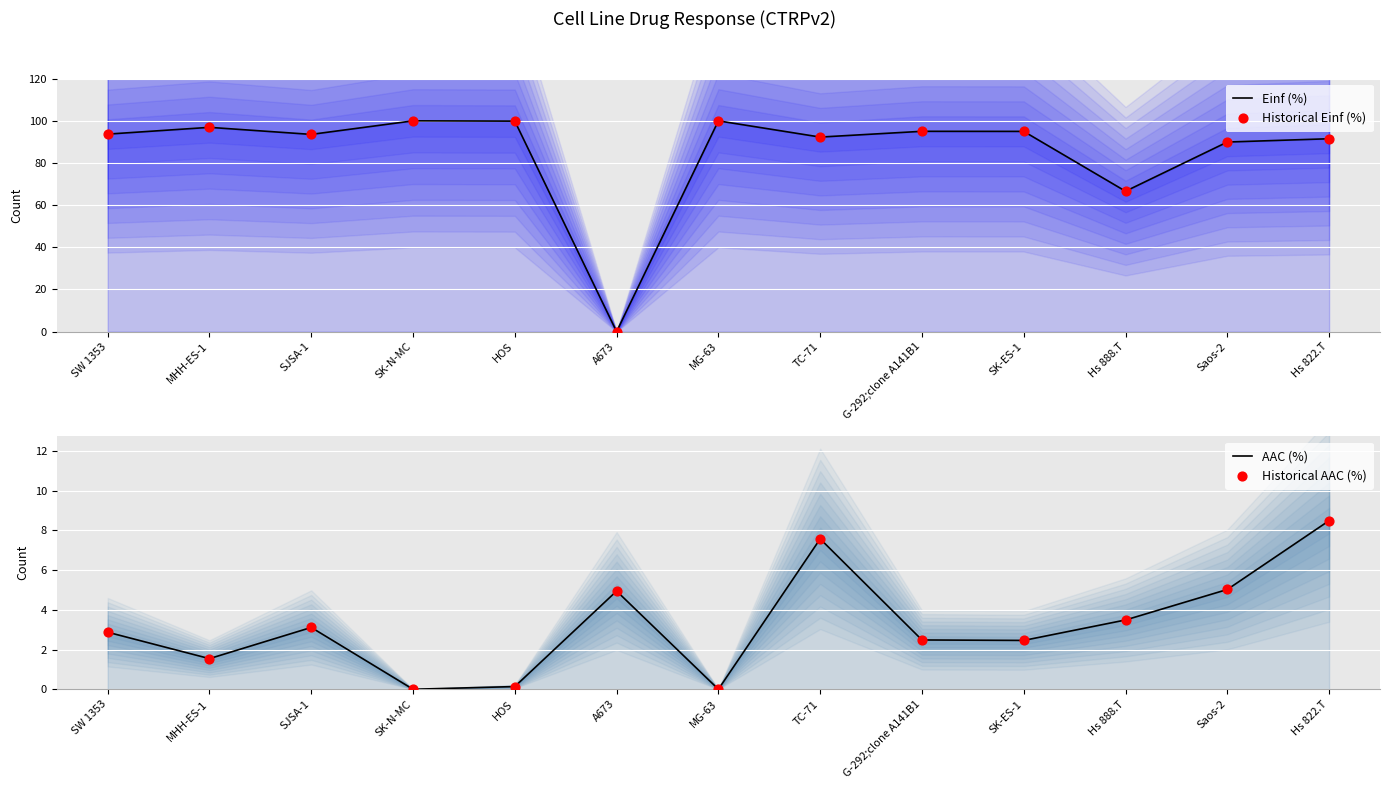

At which category is the sum across all series the highest?

SK-N-MC